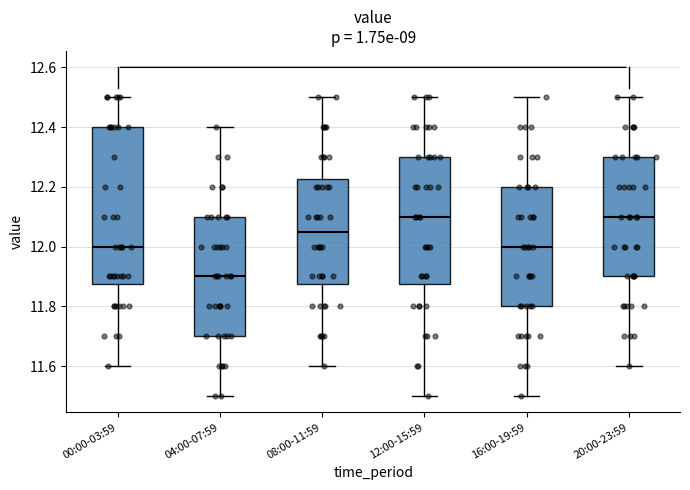

Where is the lower edge of the box for 16:00-19:59 on the y-axis? The values are not printed on the chart, so give them approximately, as read against the axis.

11.80